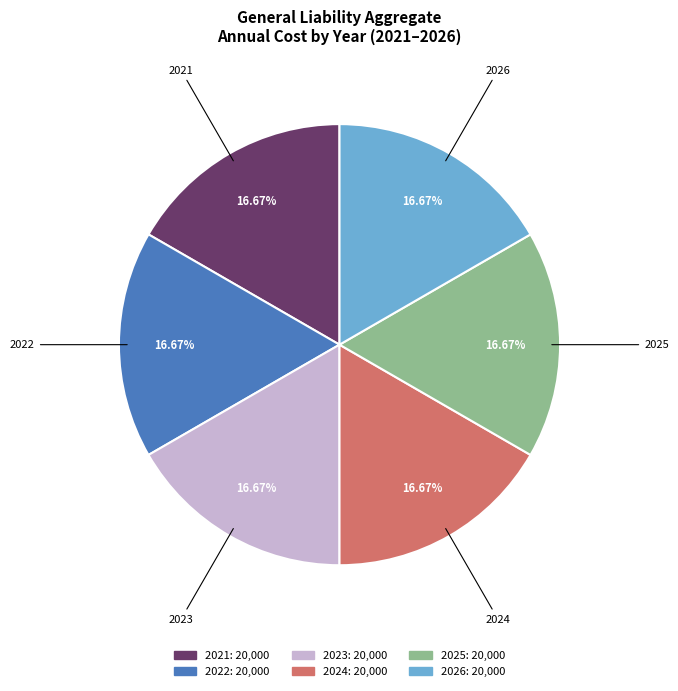

Does any single category account for the majority?

No